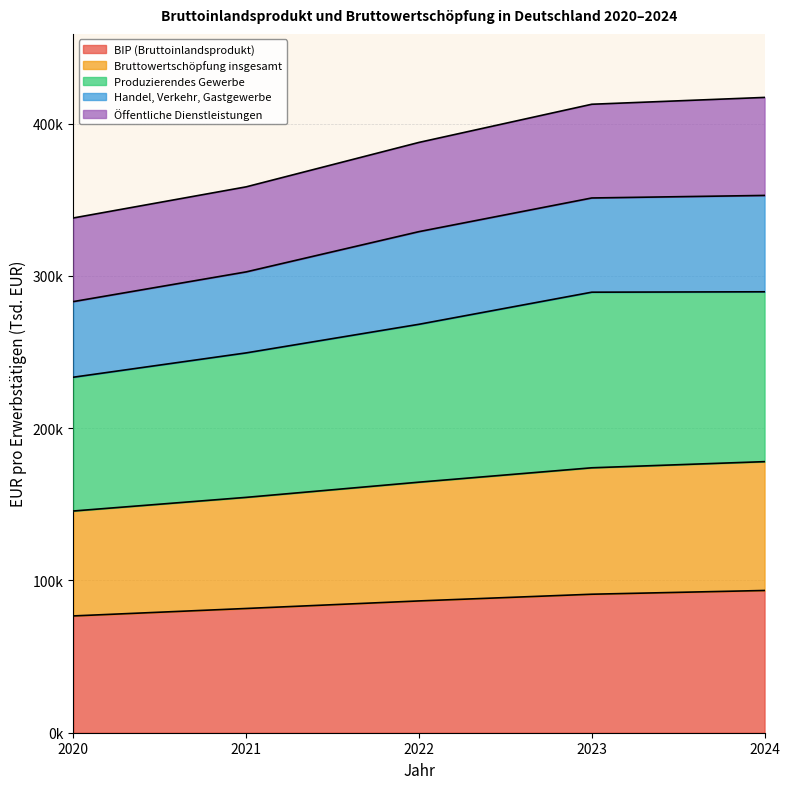

Which series has the largest total across all categories?

Produzierendes Gewerbe